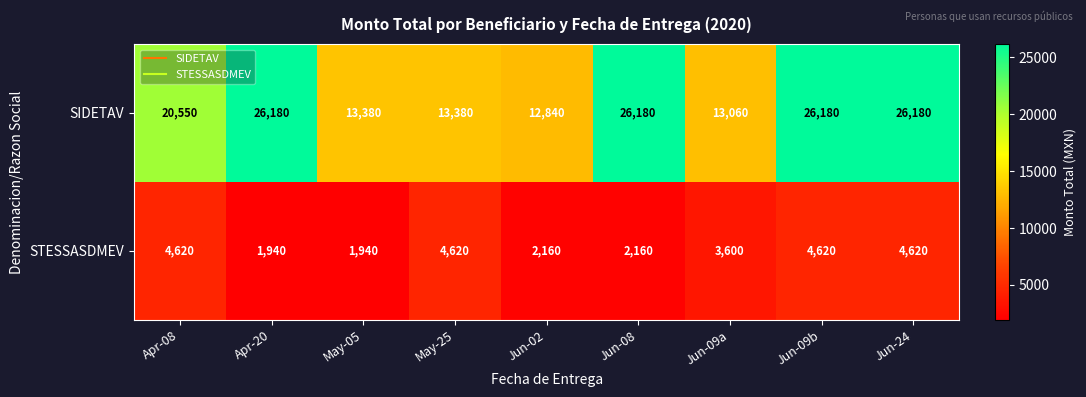

How many series are shown in this chart?

2